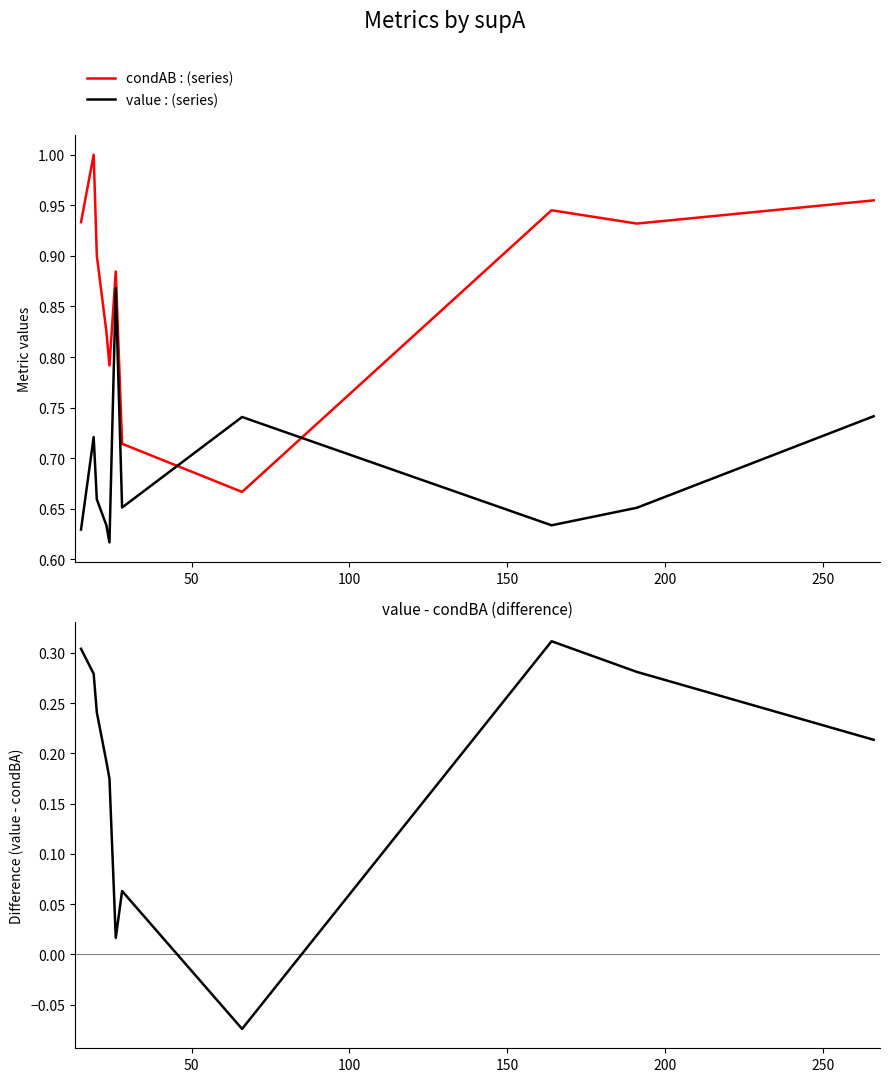

Rank the series by their average value, from highest to lowest.

condAB : (series), value : (series), value - condBA